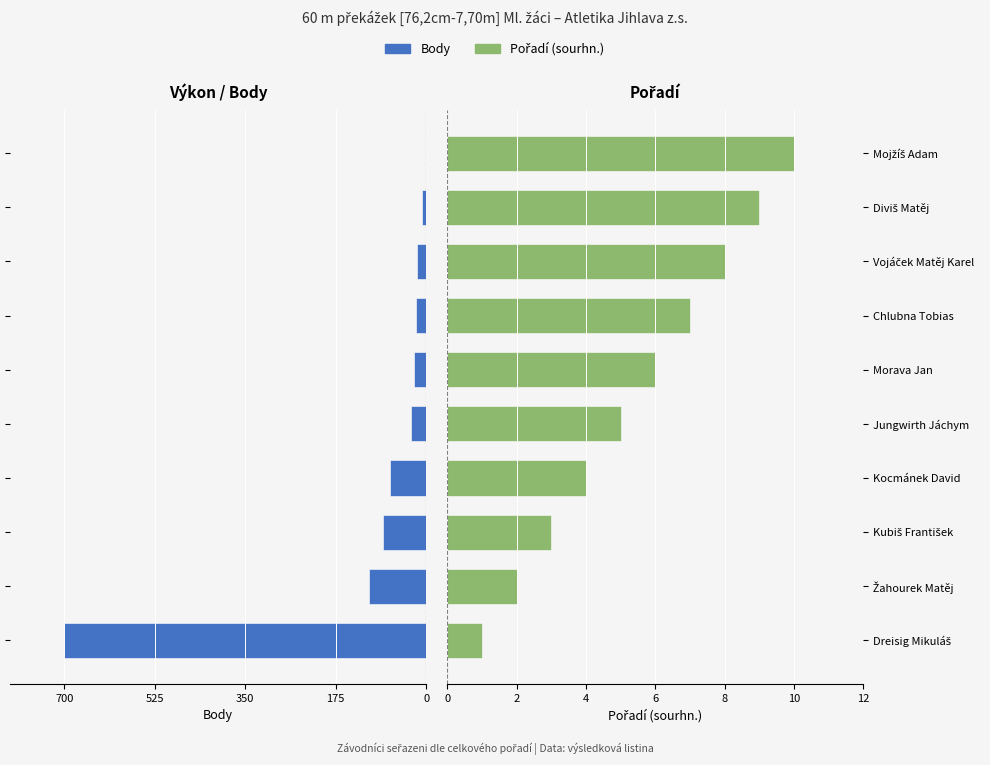

What is the label of the 6th bar from the left?

Morava Jan